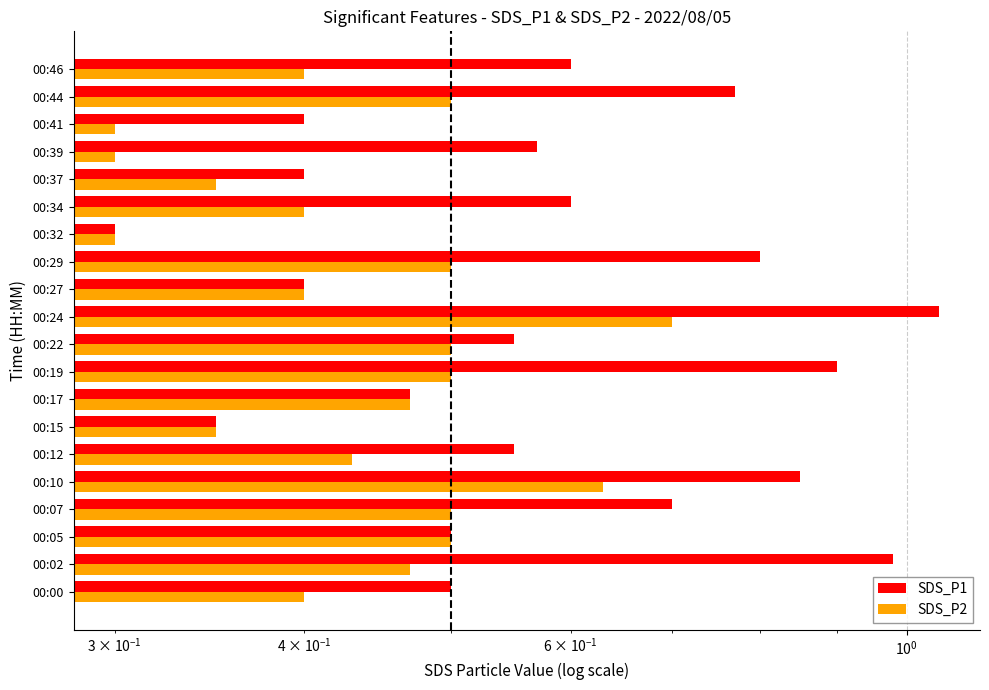

What is the average value of the SDS_P2 series?

0.4